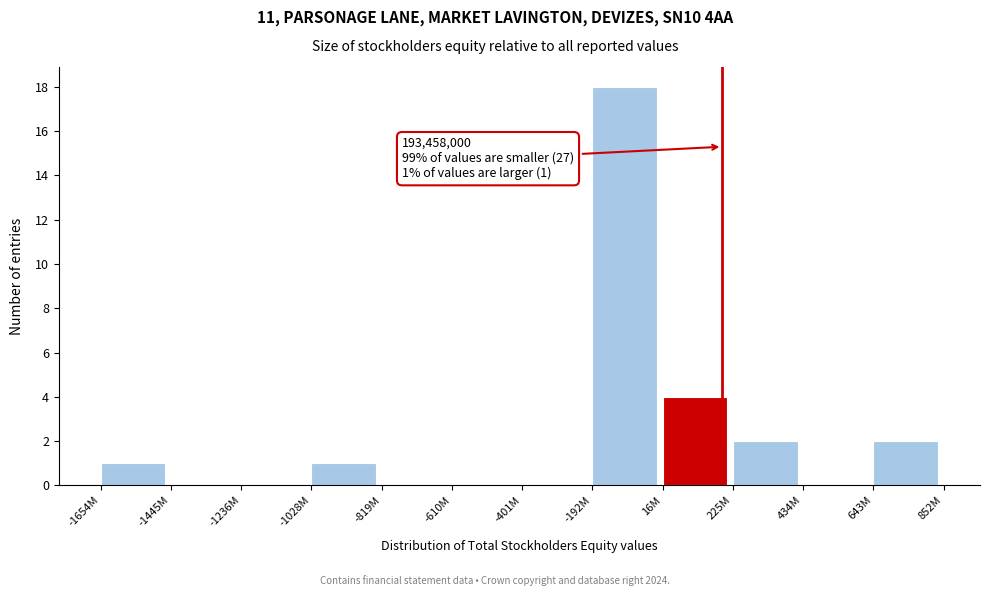

Reading right to left, transcribe all the data shown in this chart.

643M=2	434M=0	225M=2	16M=4	-192M=18	-401M=0	-610M=0	-819M=0	-1028M=1	-1236M=0	-1445M=0	-1654M=1